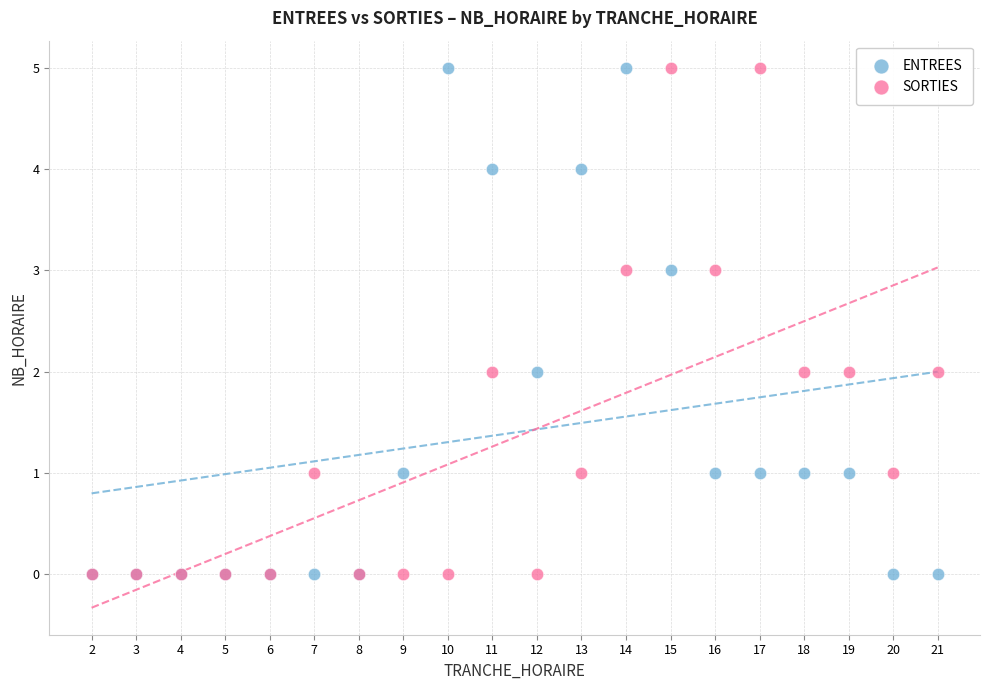

What are all the series names shown in the legend?

ENTREES, SORTIES